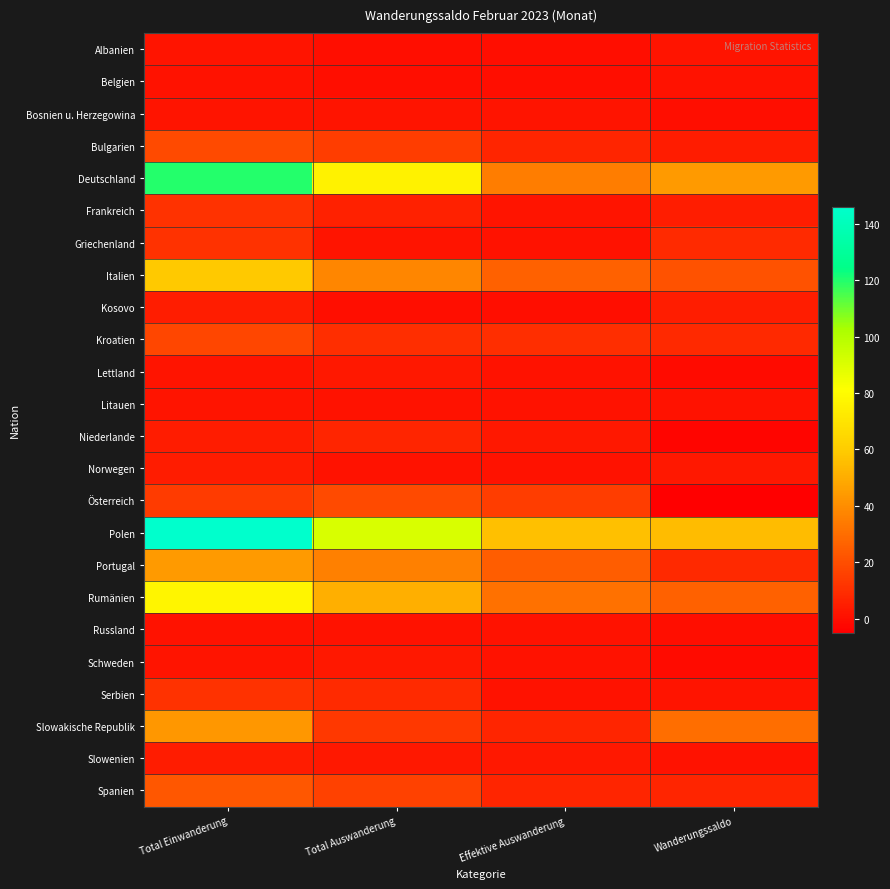

Reading right to left, extract all data points from this chart.

Albanien: Wanderungssaldo=2	Effektive Auswanderung=0	Total Auswanderung=0	Total Einwanderung=2
Belgien: Wanderungssaldo=1	Effektive Auswanderung=0	Total Auswanderung=0	Total Einwanderung=1
Bosnien u. Herzegowina: Wanderungssaldo=0	Effektive Auswanderung=2	Total Auswanderung=2	Total Einwanderung=2
Bulgarien: Wanderungssaldo=4	Effektive Auswanderung=7	Total Auswanderung=15	Total Einwanderung=19
Deutschland: Wanderungssaldo=44	Effektive Auswanderung=35	Total Auswanderung=76	Total Einwanderung=120
Frankreich: Wanderungssaldo=5	Effektive Auswanderung=2	Total Auswanderung=6	Total Einwanderung=11
Griechenland: Wanderungssaldo=9	Effektive Auswanderung=1	Total Auswanderung=2	Total Einwanderung=11
Italien: Wanderungssaldo=21	Effektive Auswanderung=26	Total Auswanderung=38	Total Einwanderung=59
Kosovo: Wanderungssaldo=5	Effektive Auswanderung=0	Total Auswanderung=0	Total Einwanderung=5
Kroatien: Wanderungssaldo=8	Effektive Auswanderung=10	Total Auswanderung=10	Total Einwanderung=18
Lettland: Wanderungssaldo=-1	Effektive Auswanderung=1	Total Auswanderung=3	Total Einwanderung=2
Litauen: Wanderungssaldo=1	Effektive Auswanderung=1	Total Auswanderung=1	Total Einwanderung=2
Niederlande: Wanderungssaldo=-3	Effektive Auswanderung=3	Total Auswanderung=7	Total Einwanderung=4
Norwegen: Wanderungssaldo=3	Effektive Auswanderung=1	Total Auswanderung=1	Total Einwanderung=4
Österreich: Wanderungssaldo=-5	Effektive Auswanderung=15	Total Auswanderung=19	Total Einwanderung=14
Polen: Wanderungssaldo=55	Effektive Auswanderung=56	Total Auswanderung=91	Total Einwanderung=146
Portugal: Wanderungssaldo=8	Effektive Auswanderung=25	Total Auswanderung=36	Total Einwanderung=44
Rumänien: Wanderungssaldo=26	Effektive Auswanderung=31	Total Auswanderung=51	Total Einwanderung=77
Russland: Wanderungssaldo=0	Effektive Auswanderung=1	Total Auswanderung=1	Total Einwanderung=1
Schweden: Wanderungssaldo=-1	Effektive Auswanderung=1	Total Auswanderung=3	Total Einwanderung=2
Serbien: Wanderungssaldo=2	Effektive Auswanderung=1	Total Auswanderung=9	Total Einwanderung=11
Slowakische Republik: Wanderungssaldo=30	Effektive Auswanderung=7	Total Auswanderung=13	Total Einwanderung=43
Slowenien: Wanderungssaldo=1	Effektive Auswanderung=3	Total Auswanderung=3	Total Einwanderung=4
Spanien: Wanderungssaldo=7	Effektive Auswanderung=7	Total Auswanderung=16	Total Einwanderung=23